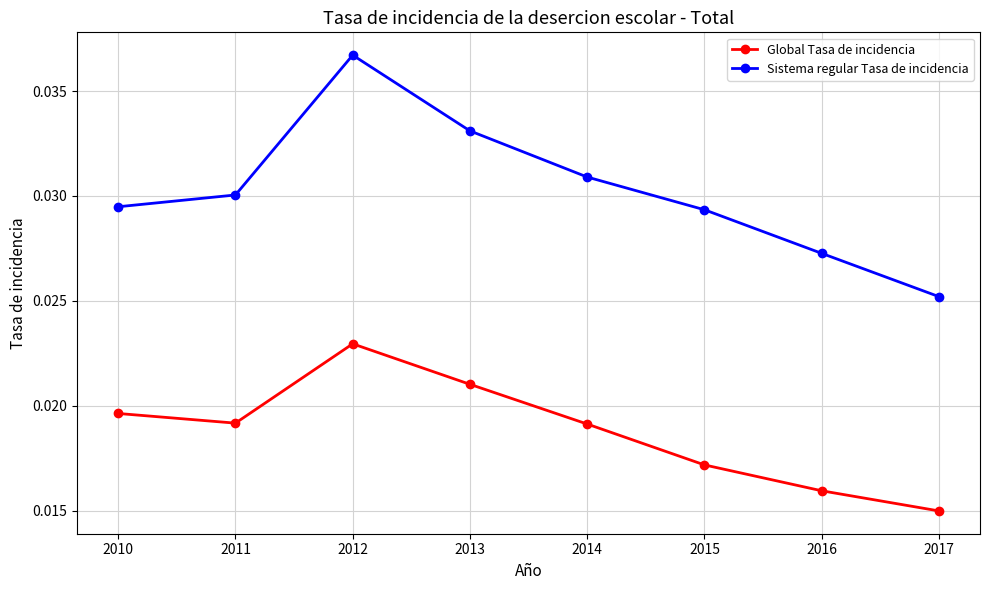

What are all the series names shown in the legend?

Global Tasa de incidencia, Sistema regular Tasa de incidencia